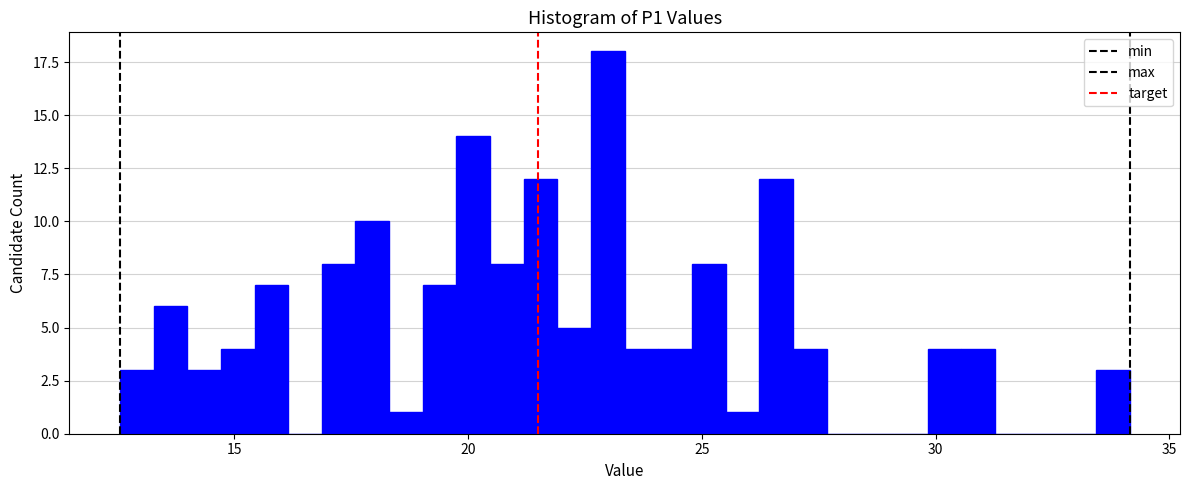

Around what value on the x-axis is the tallest bar? Give the approximate position of its centre, as read against the axis.

23.0